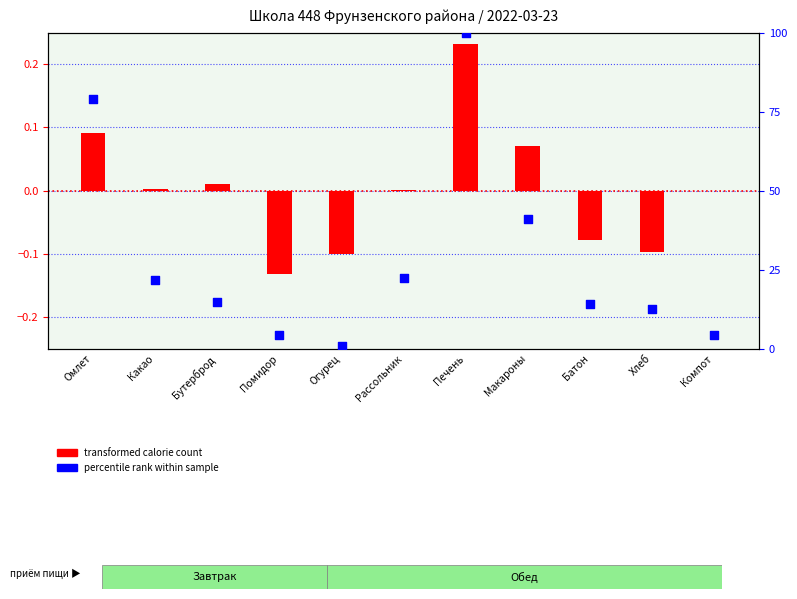

At which category is the sum across all series the highest?

Печень